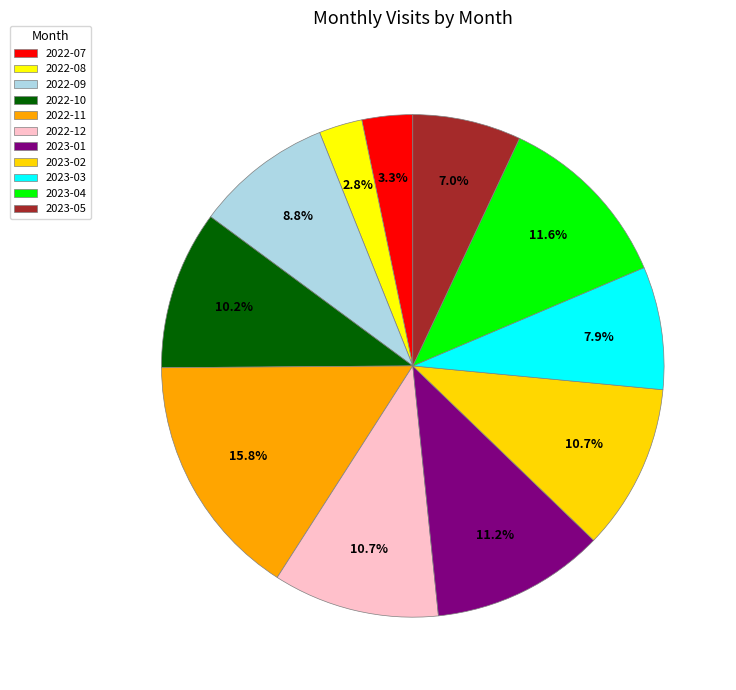

How many slices are in this pie chart?

11